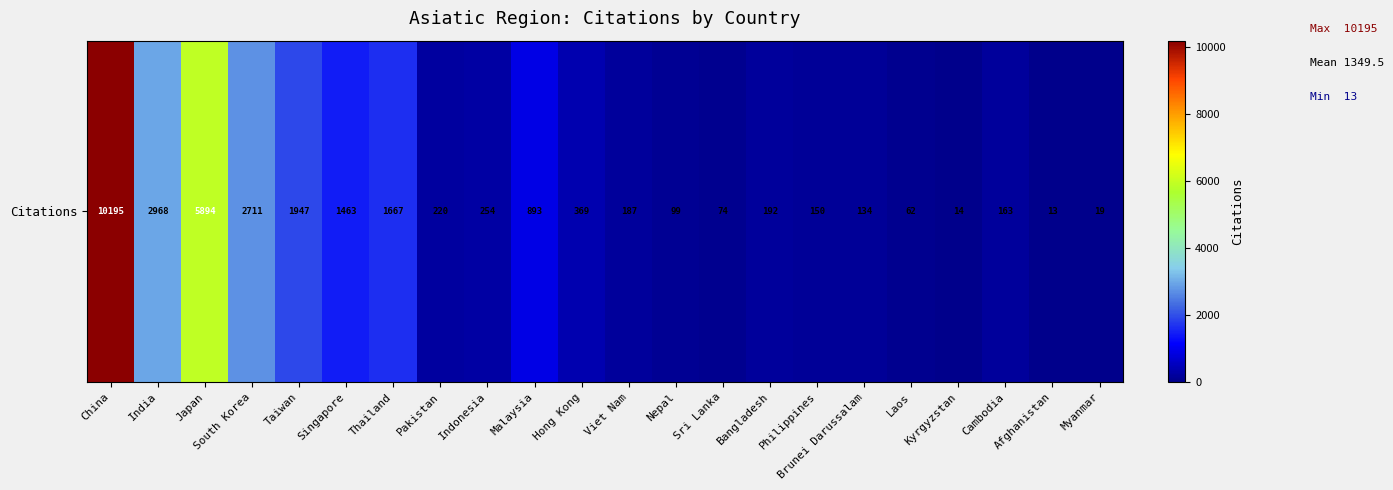

What is the ratio of the value at Brunei Darussalam to the value at Taiwan?

0.1